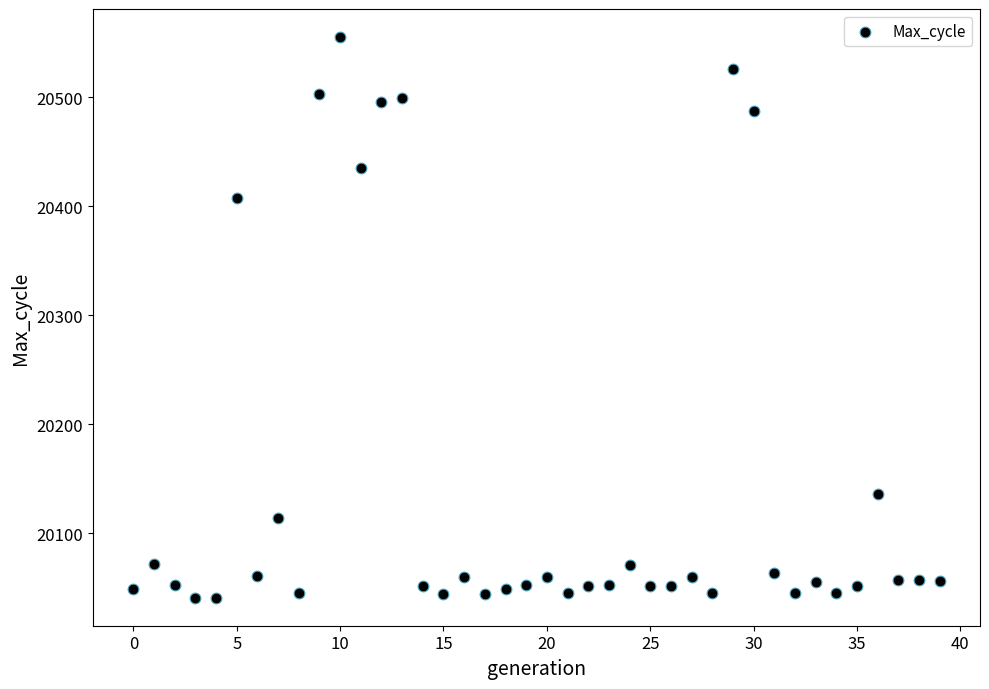

What is the range of Y values (max minus min)?

514